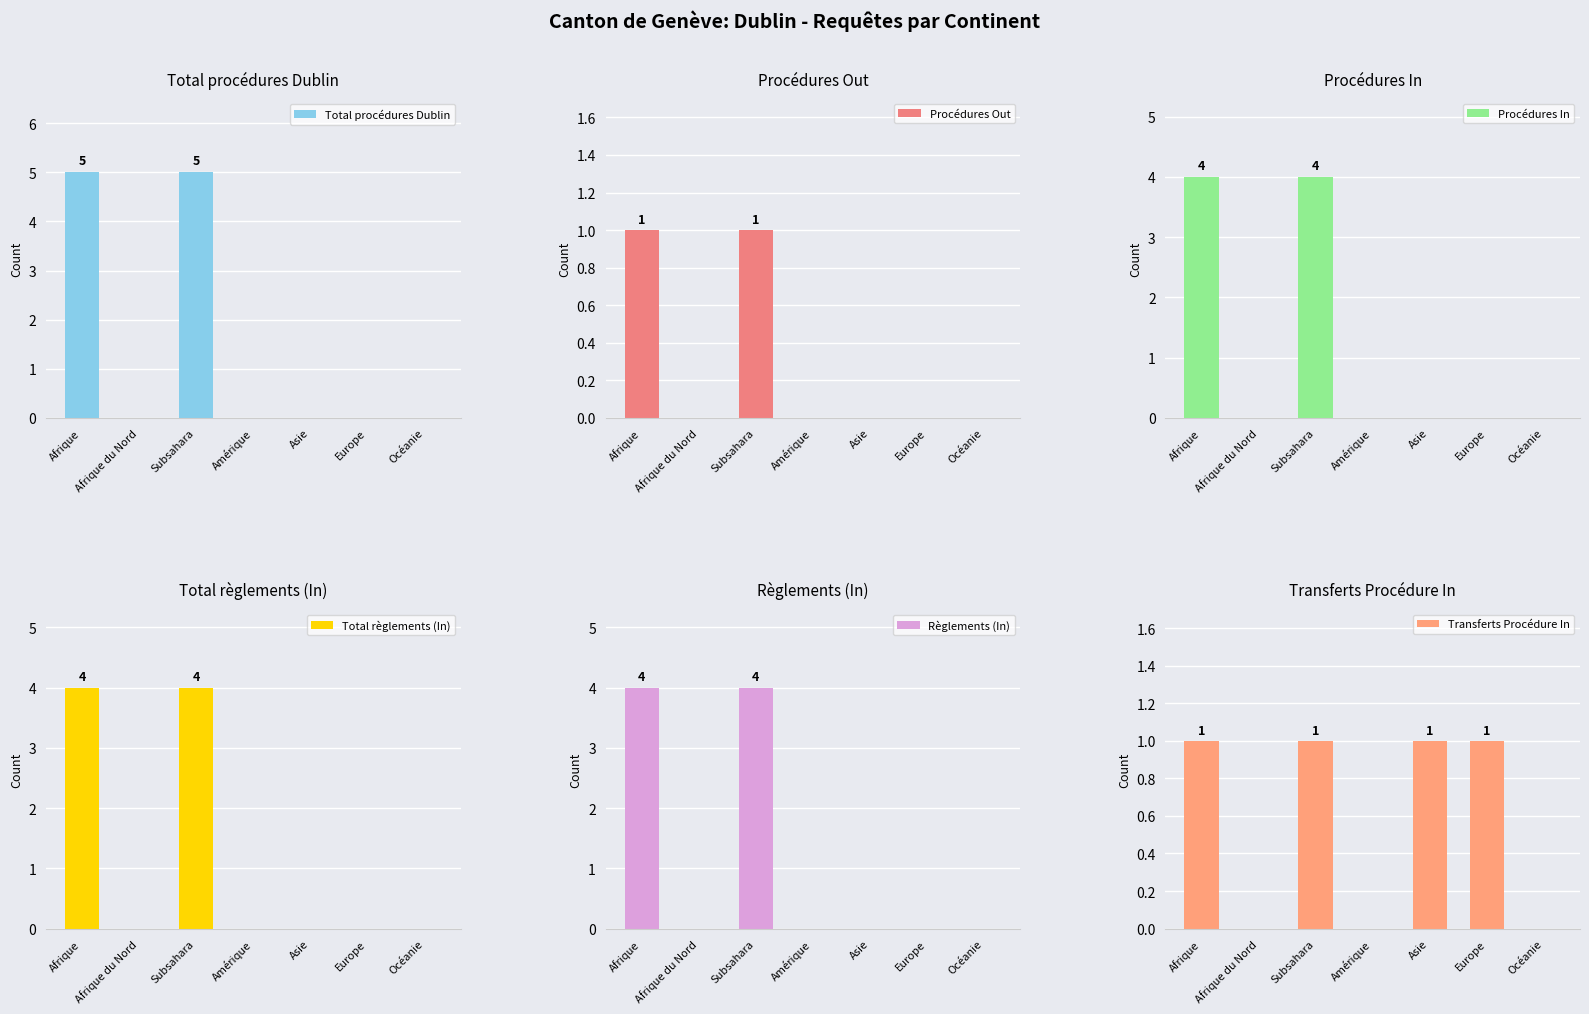

What is the average value of the Total règlements (In) series?

1